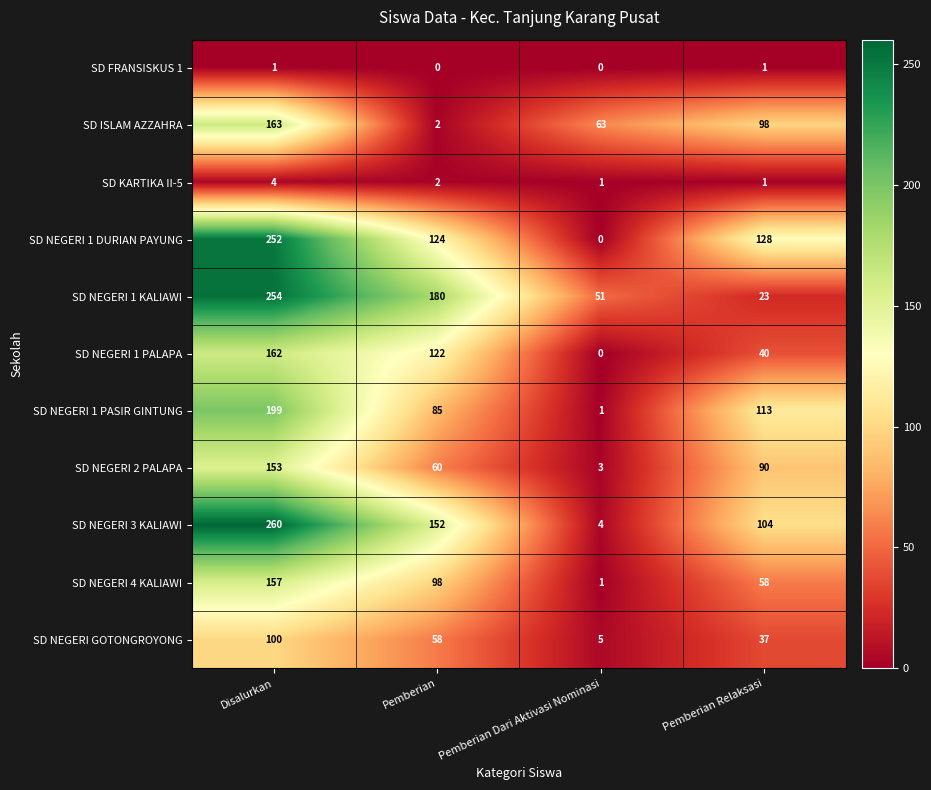

Read the SD NEGERI 4 KALIAWI value at Pemberian Relaksasi, to the nearest 50.

50